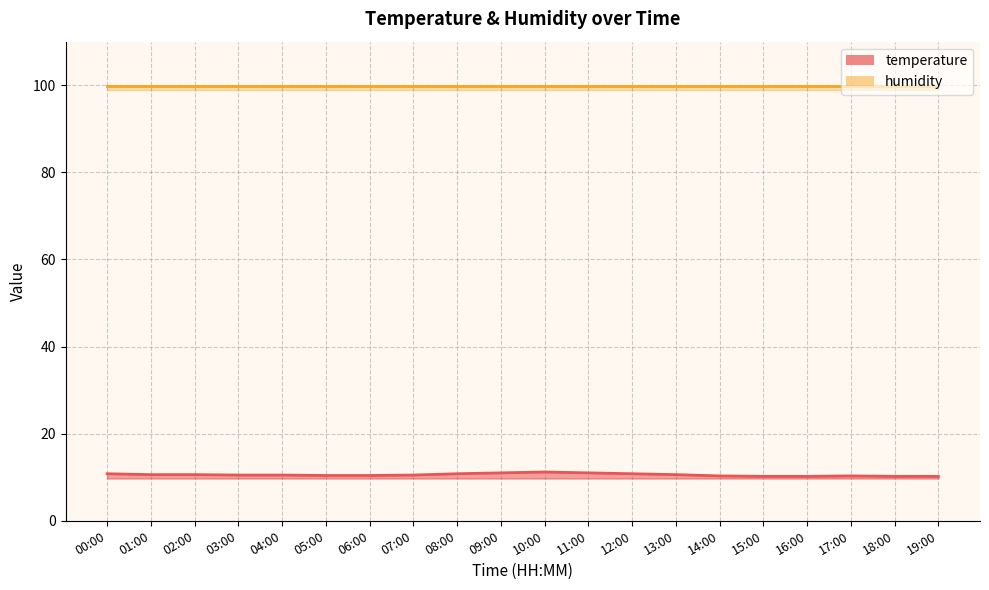

What is the approximate value at 00:00?

10.8